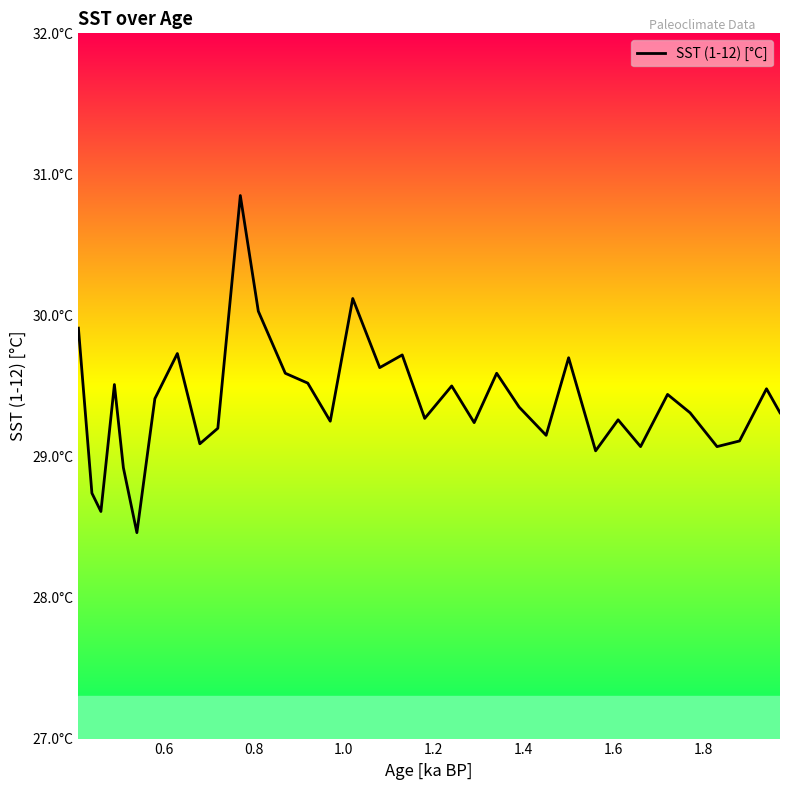

How many values are below 29?

4